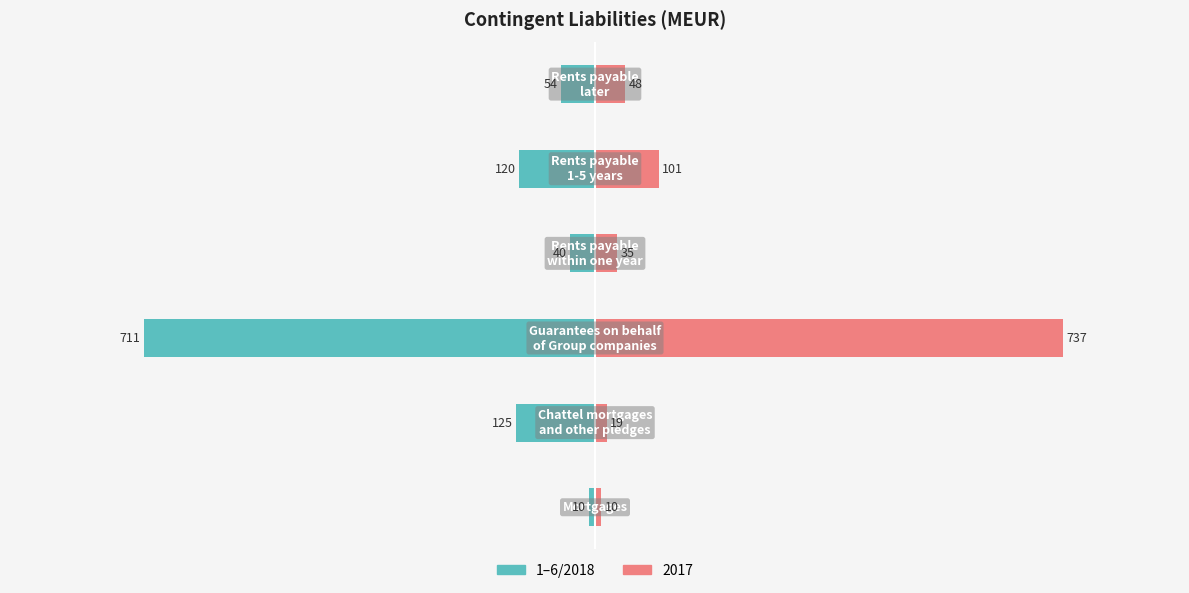

Is it true that the value at 0 is -10?

True